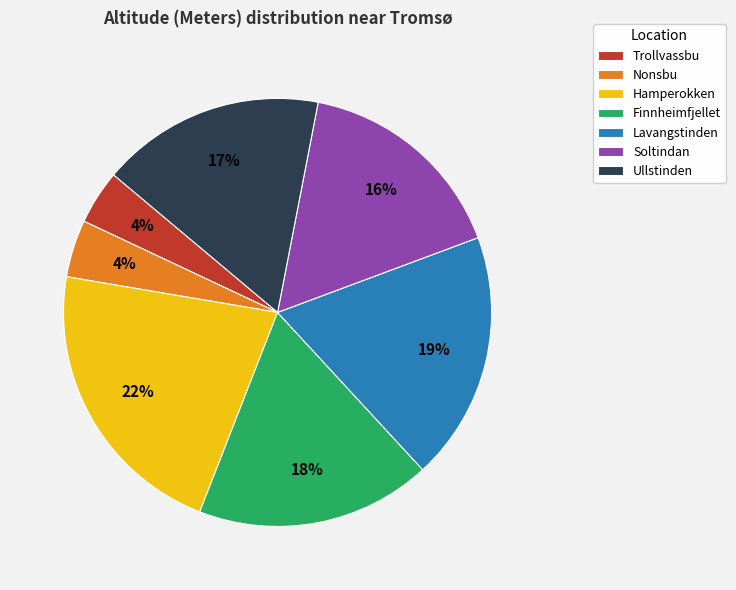

Do Ullstinden and Lavangstinden together represent more than half of the pie?

No